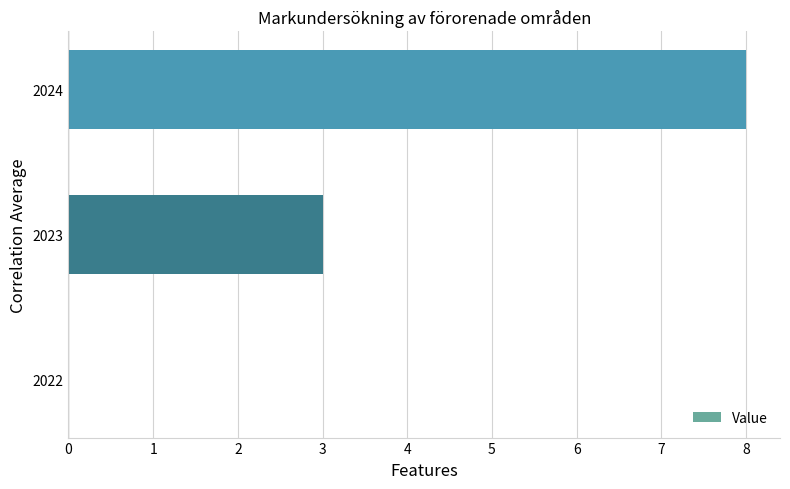

What is the sum of the values at 2023 and 2022?

3